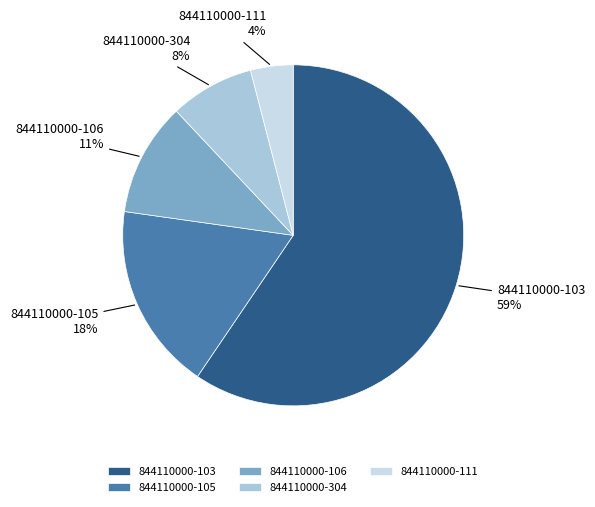

Which has a higher value, 844110000-304 or 844110000-103?

844110000-103